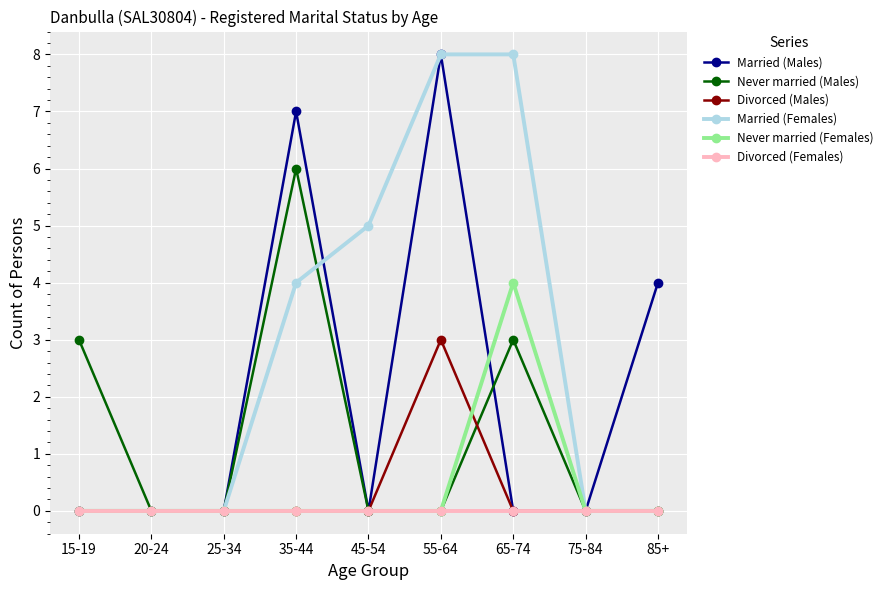

How many categories are shown in the chart?

9